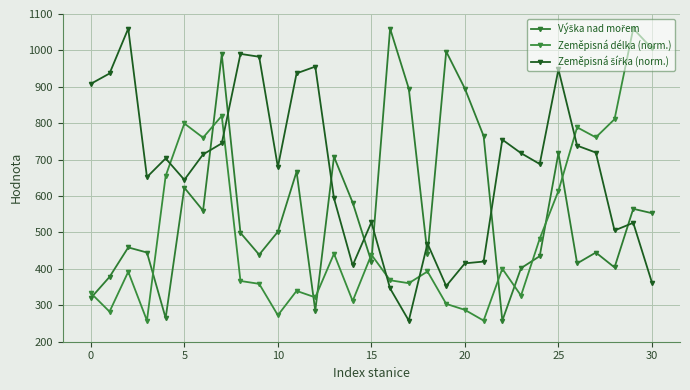

What is the sum of all Zeměpisná šířka (norm.) values?

20664.7